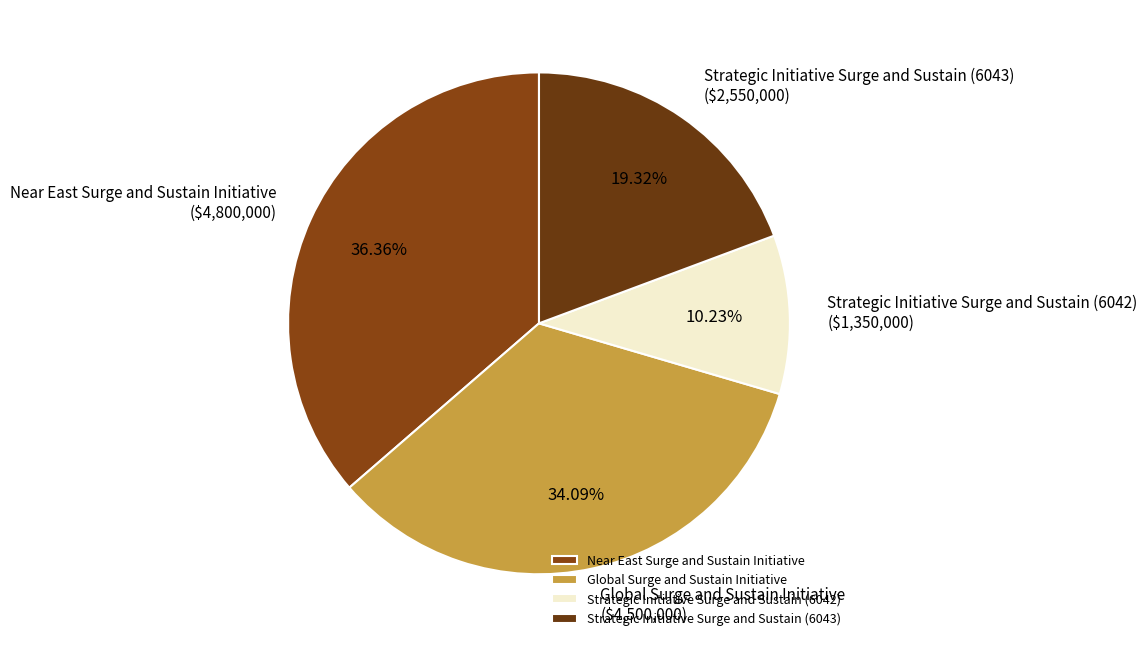

What is the ratio of the value at Near East Surge and Sustain Initiative to the value at Global Surge and Sustain Initiative?

1.1